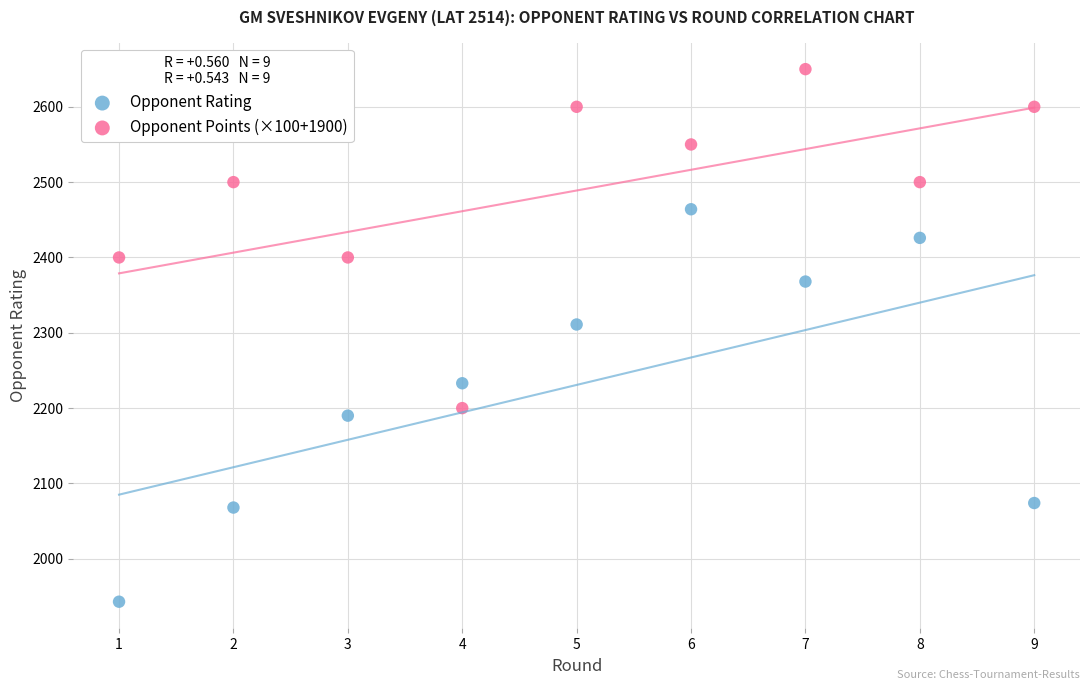

Across all series, what Y value is closest to 2296?

2311